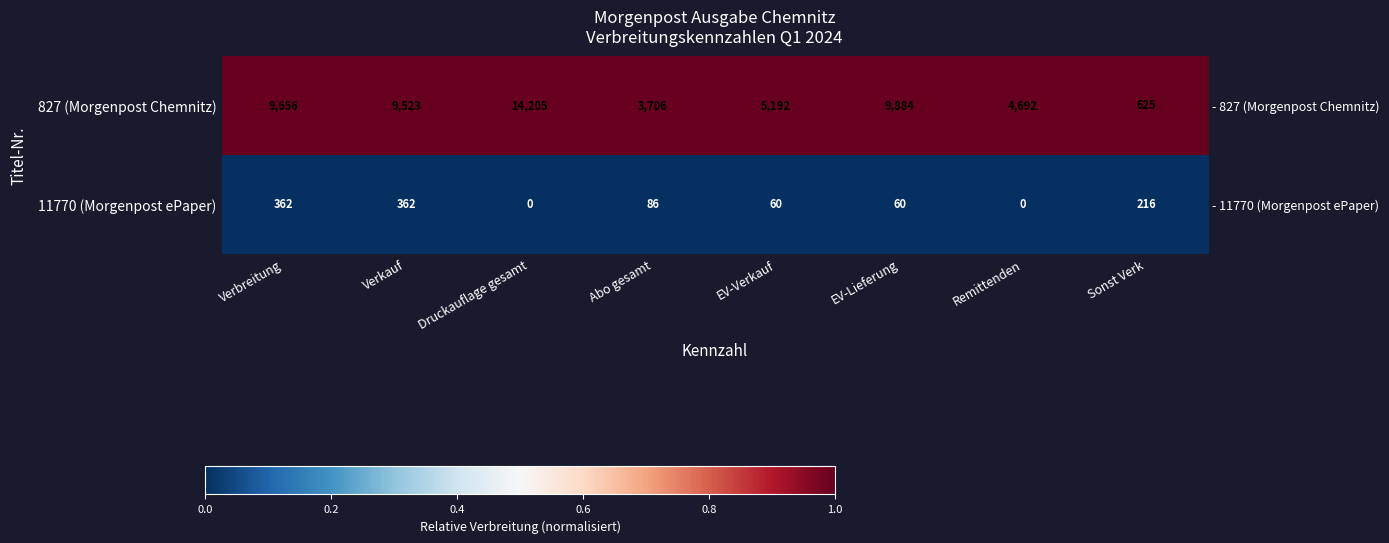

The value of 827 (Morgenpost Chemnitz) at Remittenden is 1. True or false?

False